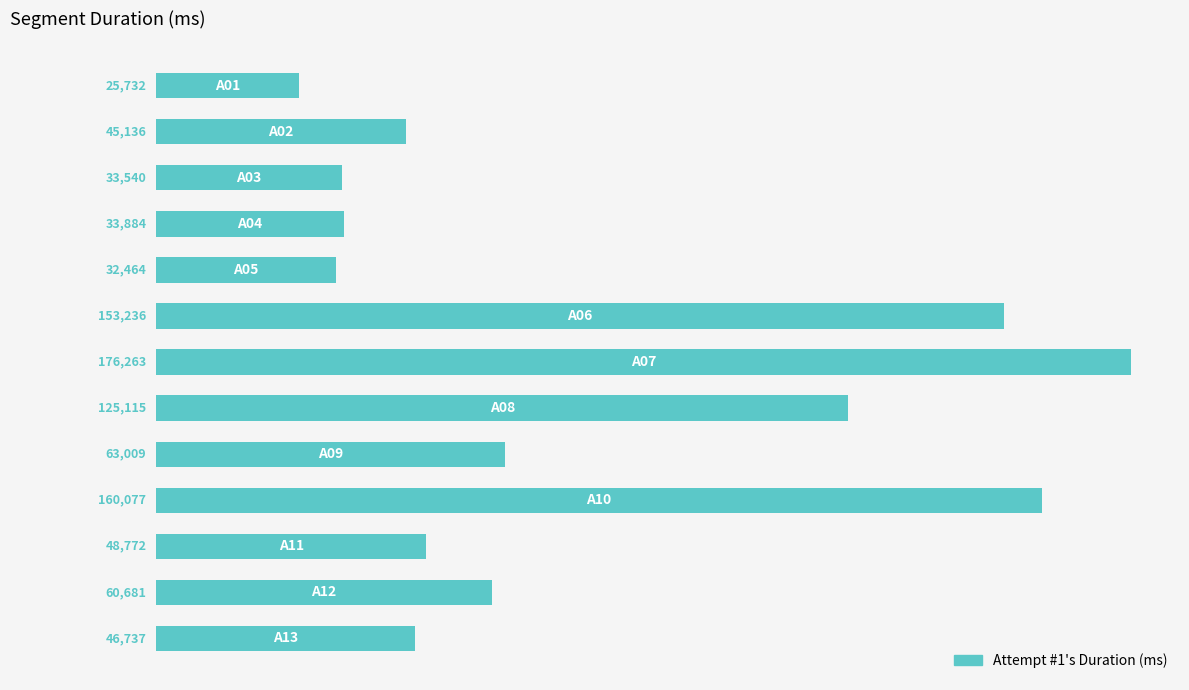

What is the smallest value displayed?

25732